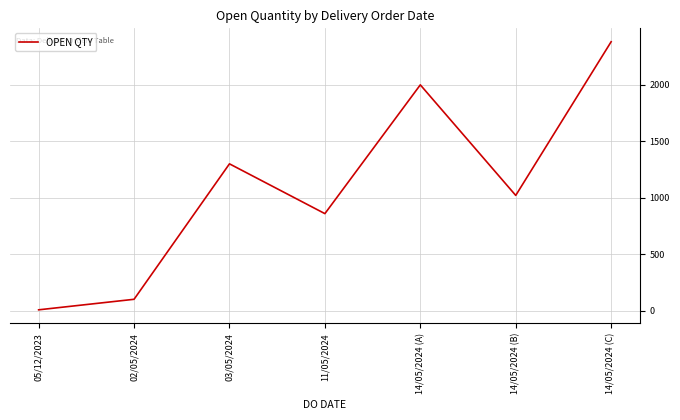

List the labels in order of value, smallest first.

05/12/2023, 02/05/2024, 11/05/2024, 14/05/2024 (B), 03/05/2024, 14/05/2024 (A), 14/05/2024 (C)